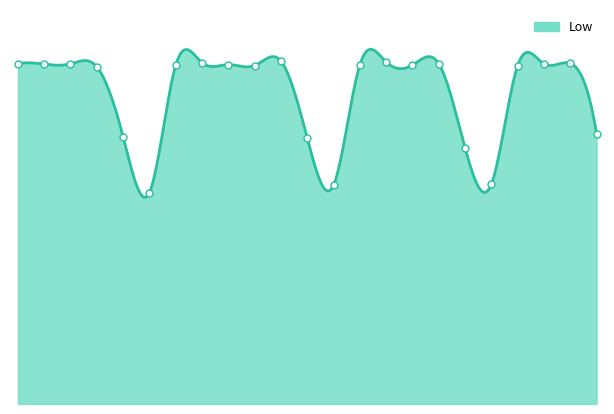

Approximately how many times larger is the value at 22 compared to 2?

1.0